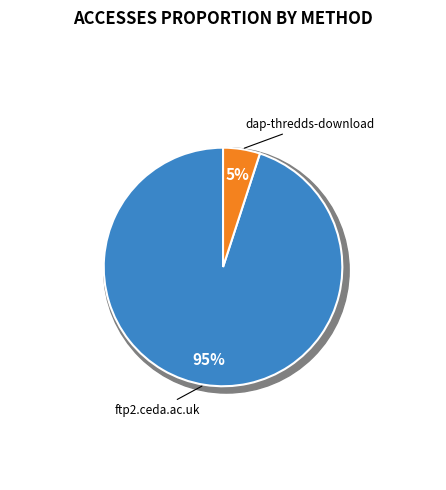

Is there a majority slice in this chart?

Yes